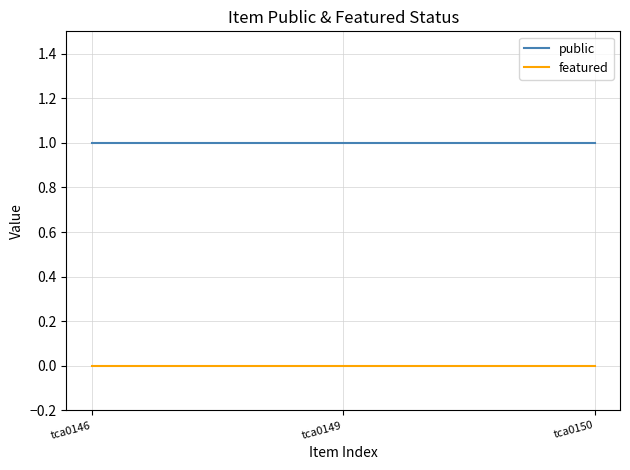

What are all the series names shown in the legend?

public, featured